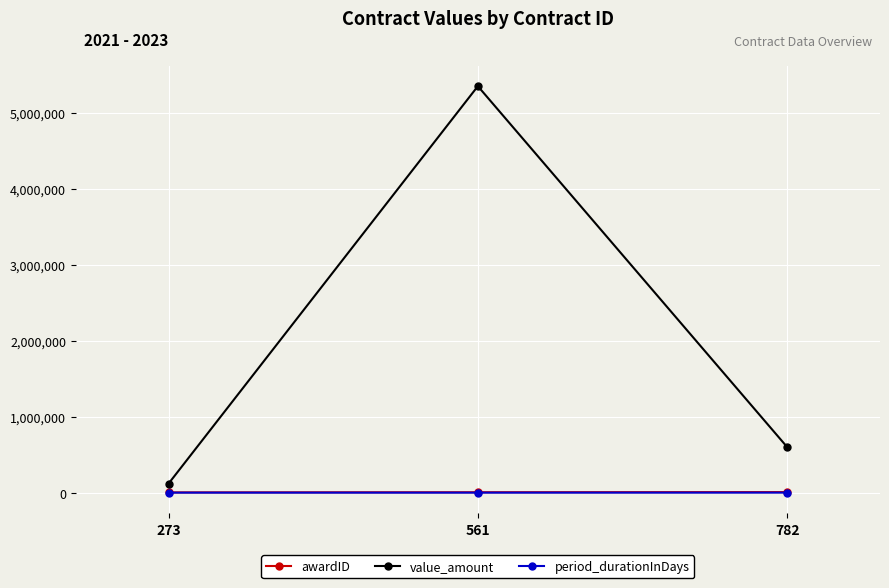

At which label does value_amount reach its minimum?

273